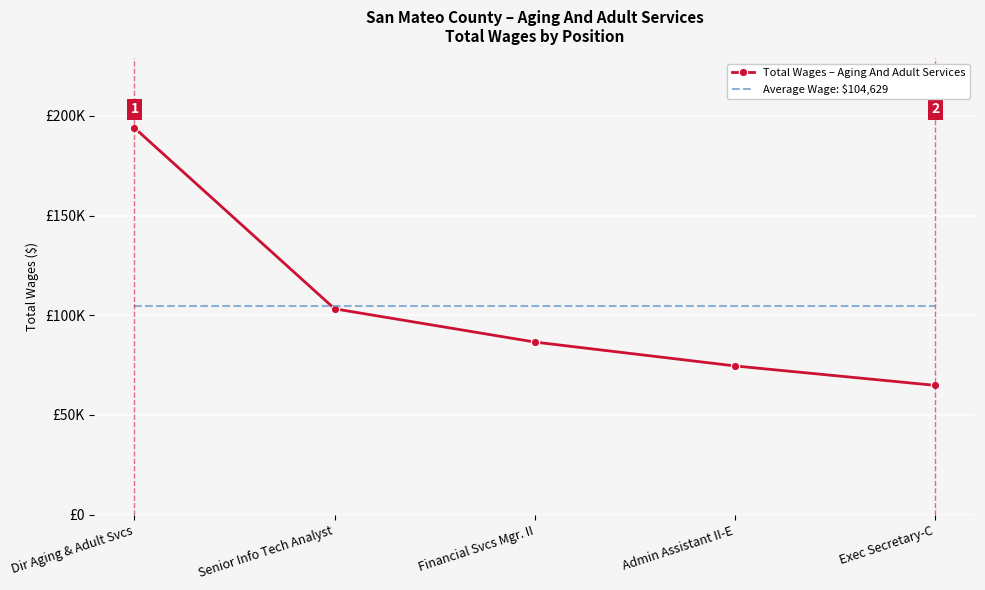

What are all the series names shown in the legend?

Total Wages – Aging And Adult Services, Average Wage: $104,629